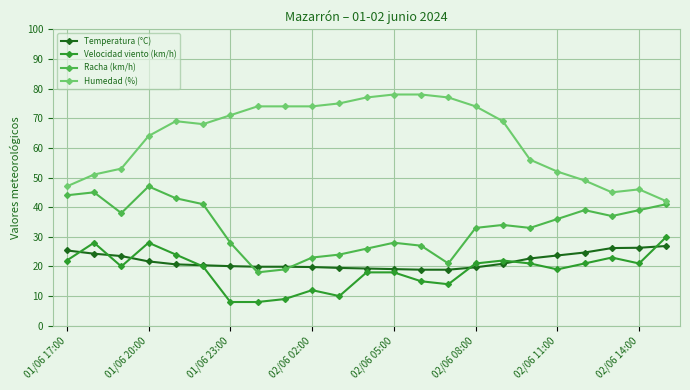

What is the difference between the second highest and second lowest values in the Temperatura (°C) series?

7.4